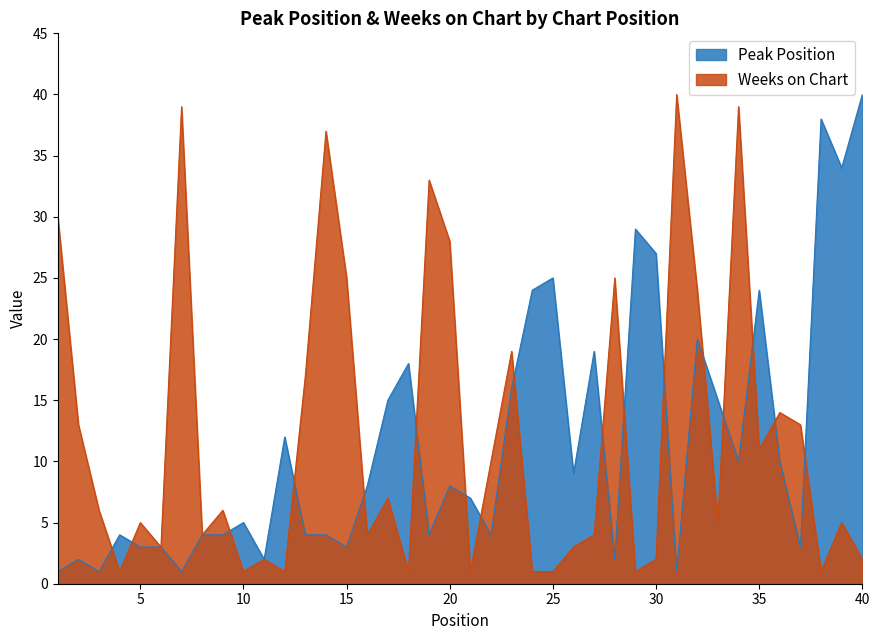

At which label does Peak Position reach its minimum?

1